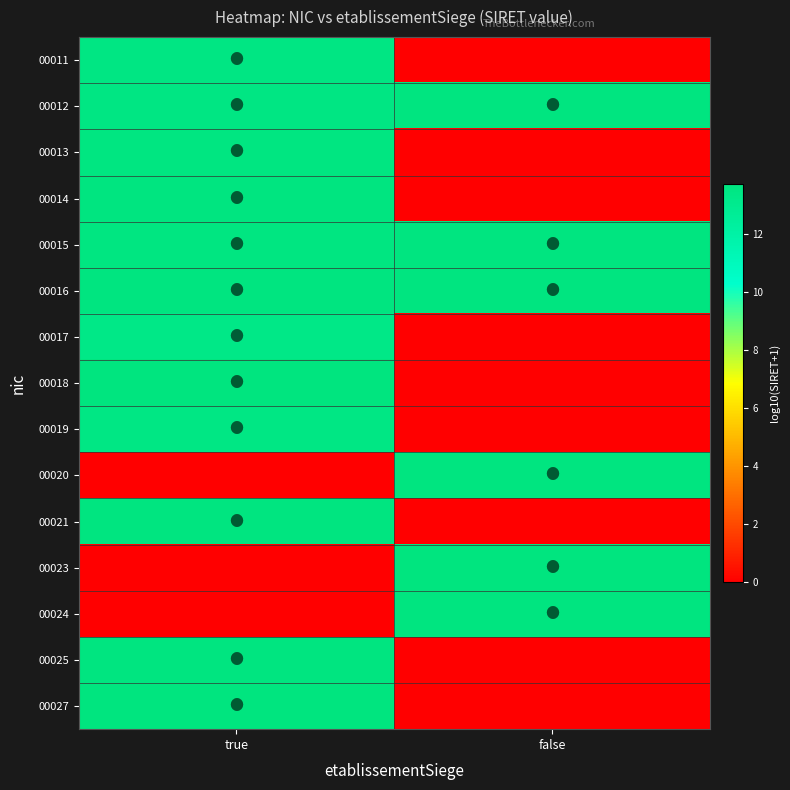

What is the total value across all series at false?

81.9